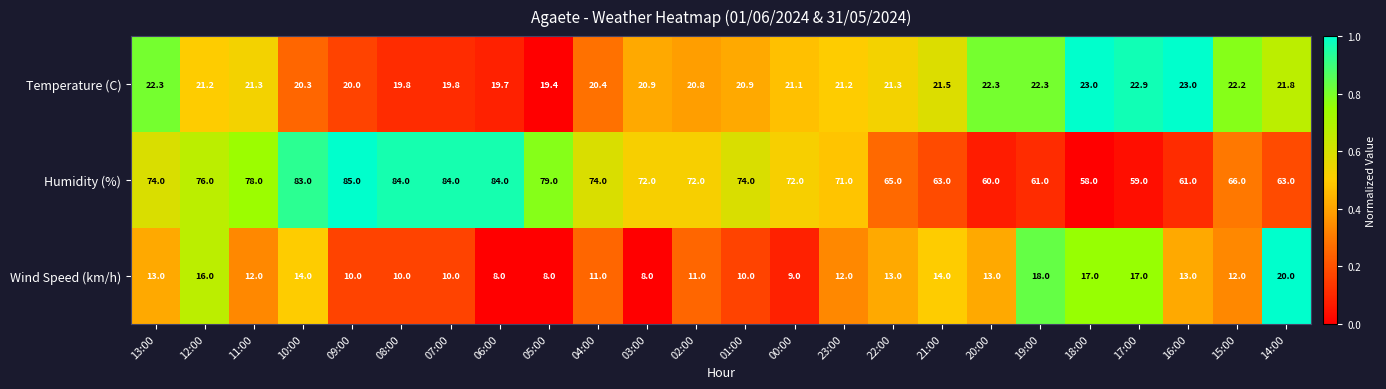

Which series has the largest total across all categories?

Humidity (%)